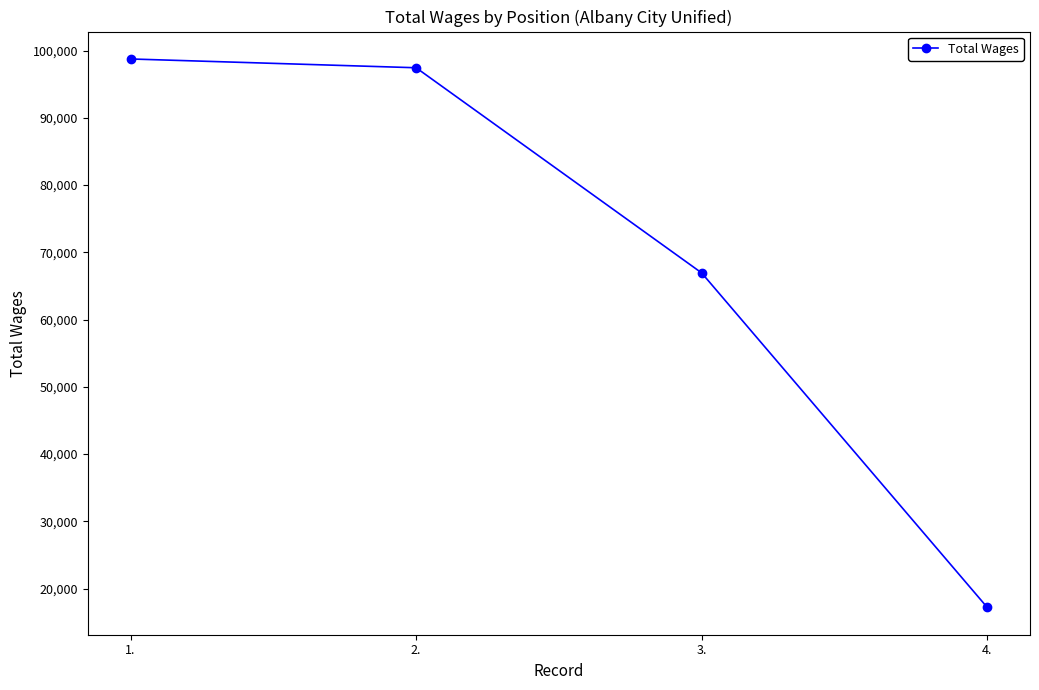

How many categories are shown in the chart?

4